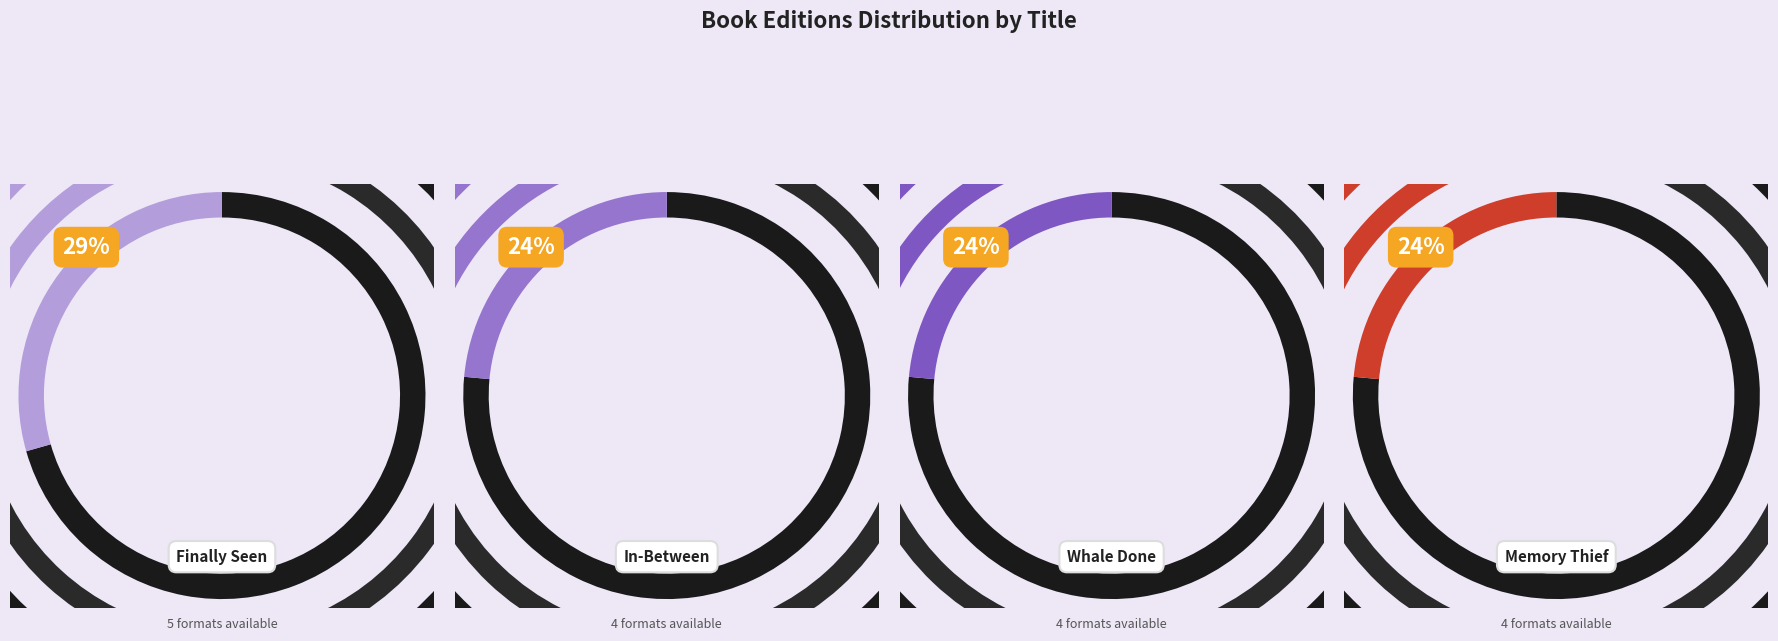

To the nearest percent, what portion does In-Between represent?

24%